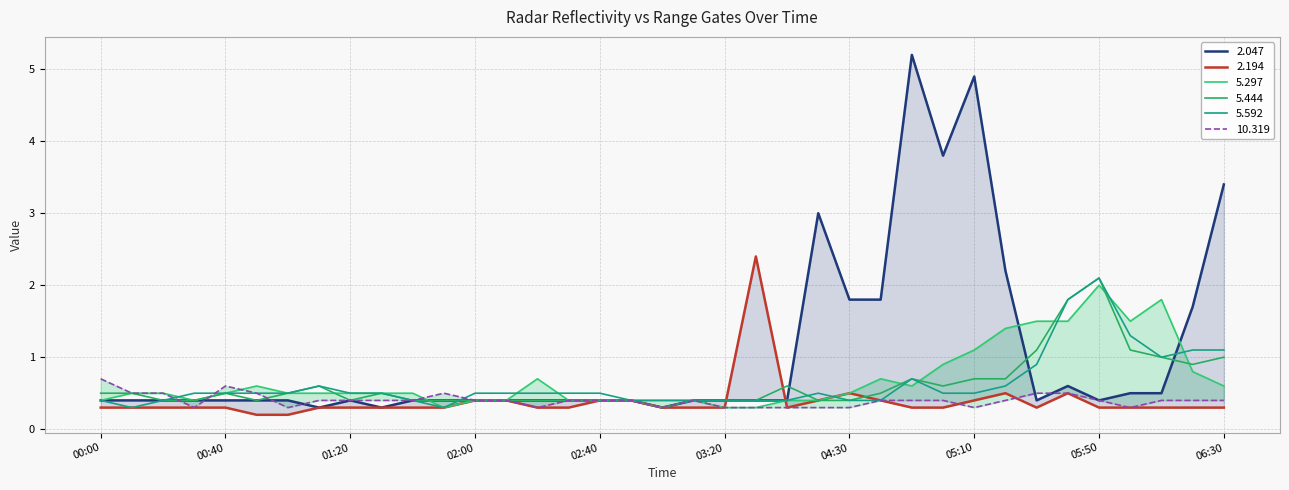

Is it true that 5.297 equals 1.3 at 2002/09/28 06:20?

False